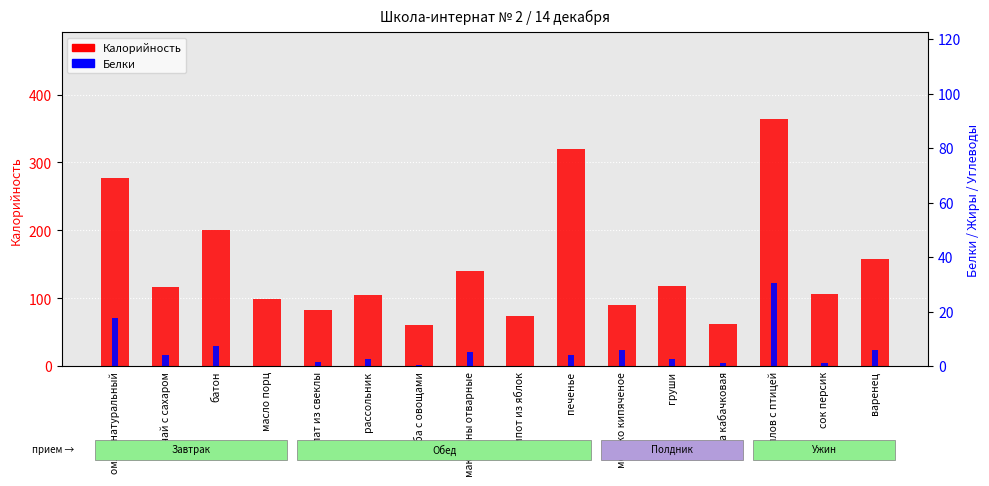

How many bars are there in each group?

2